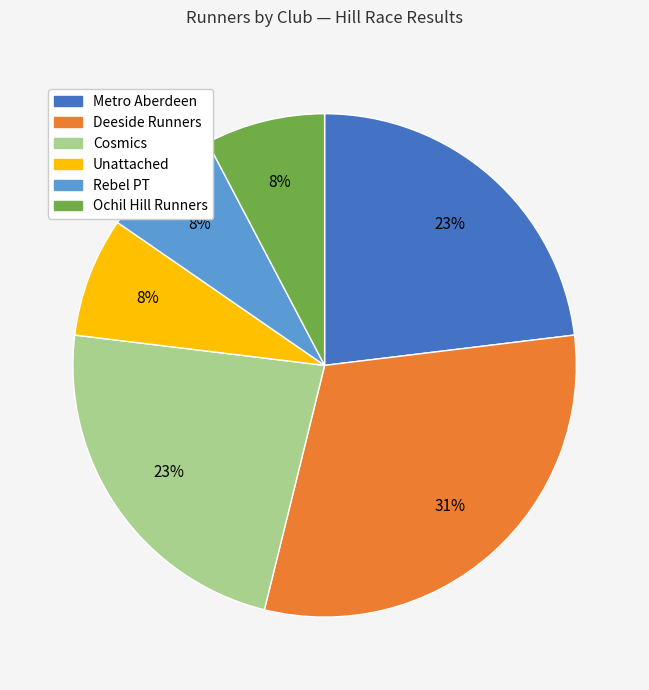

To the nearest percent, what portion does Rebel PT represent?

8%